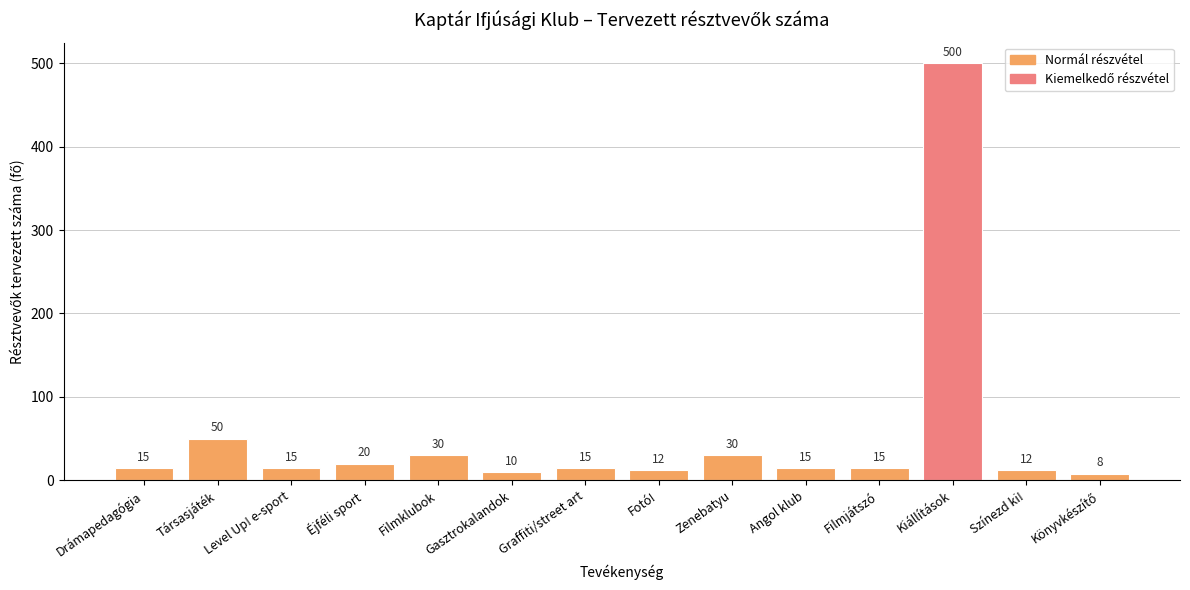

What is the difference between the maximum and second lowest values?

490